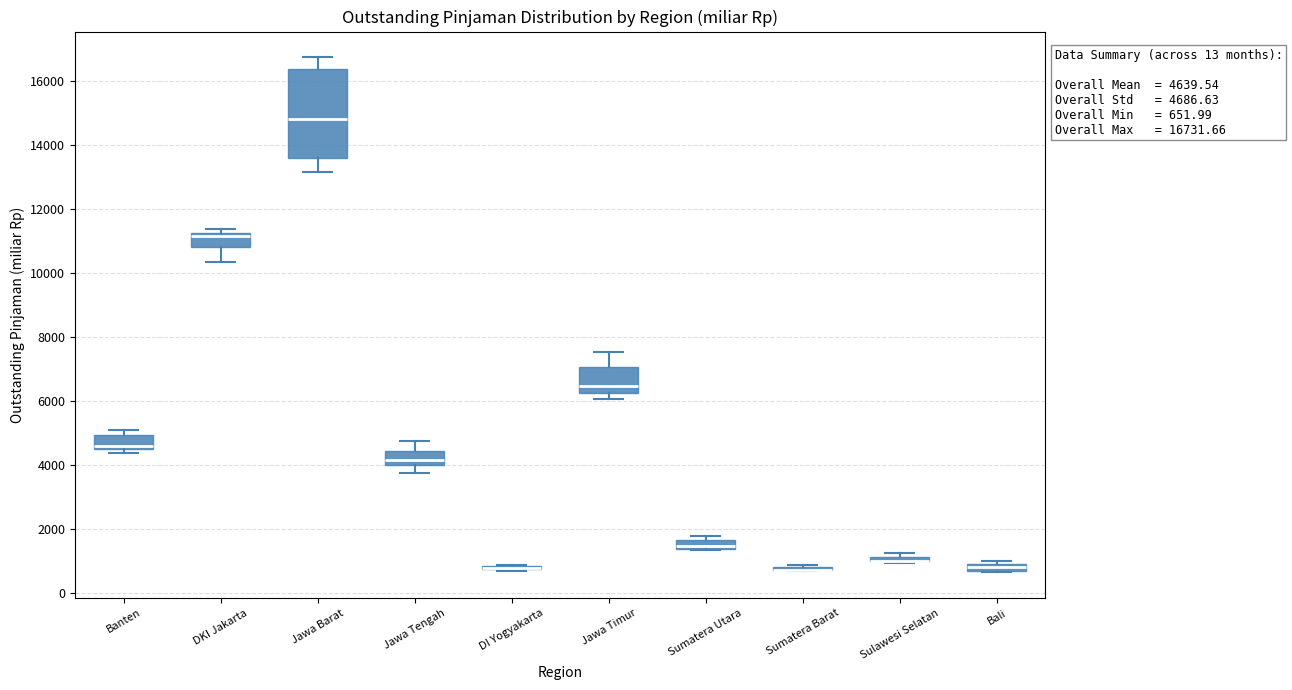

Comparing the boxes themselves (not the whiskers), which one is the tallest?

Jawa Barat